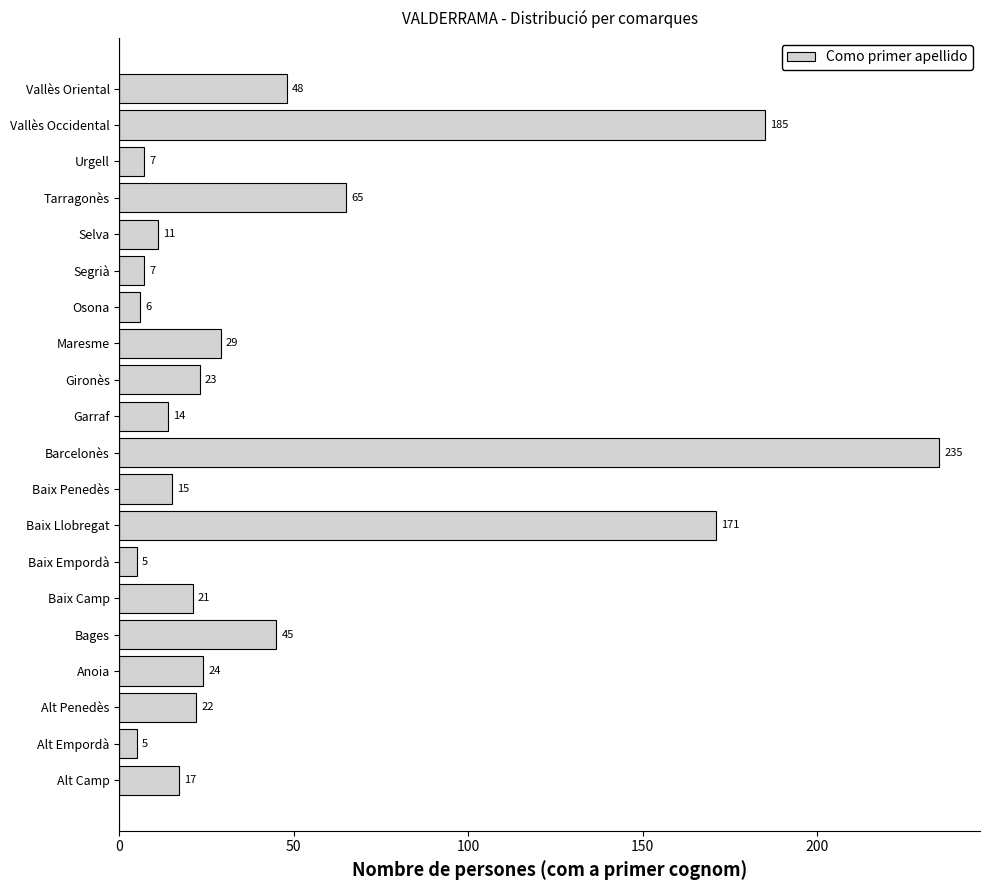

What is the maximum value shown in the chart?

235